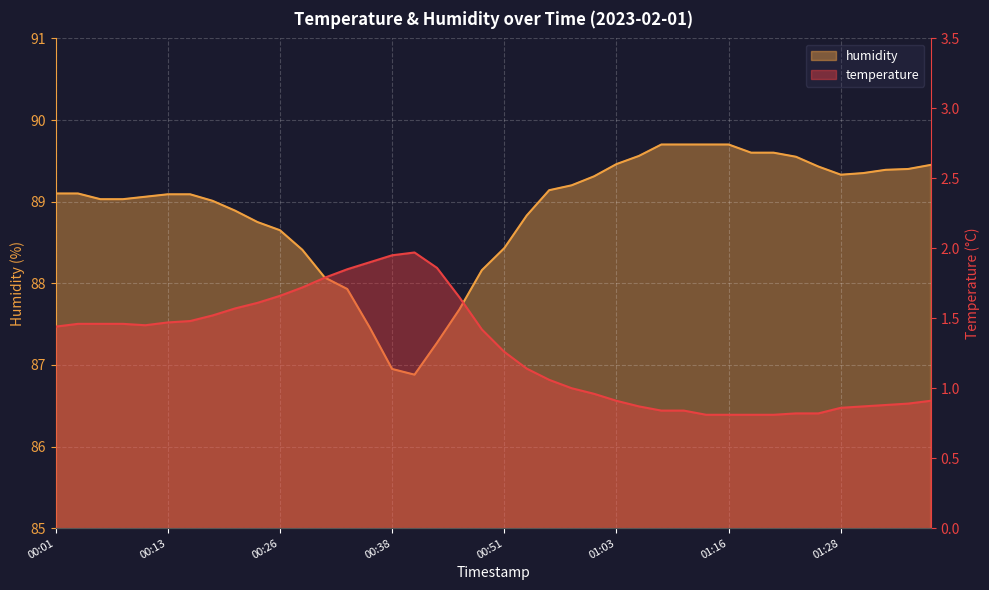

What are all the series names shown in the legend?

temperature, humidity